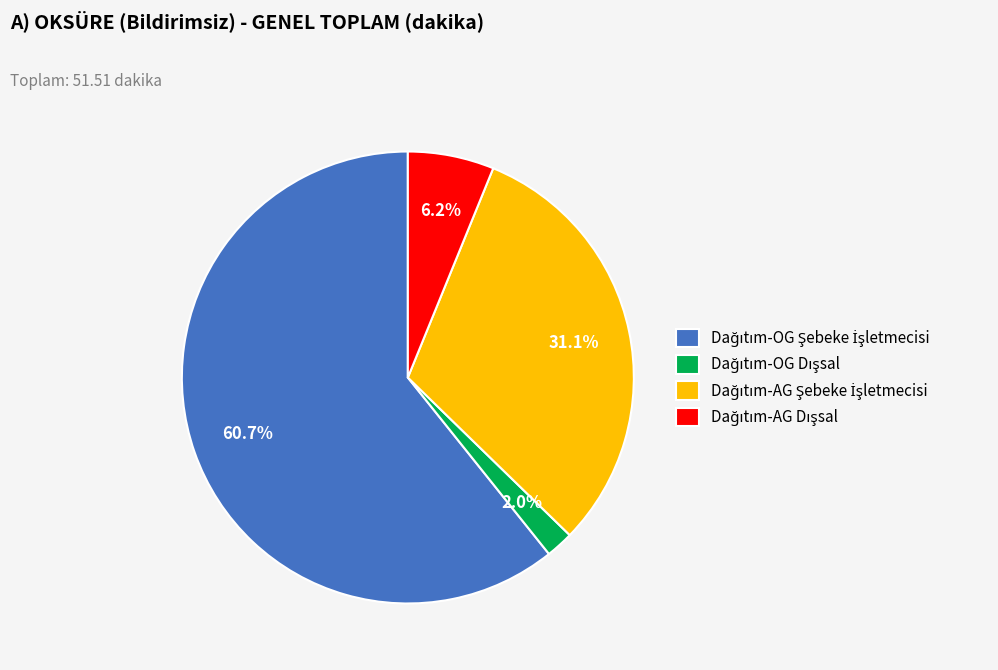

To the nearest percent, what is the average slice percentage?

25%